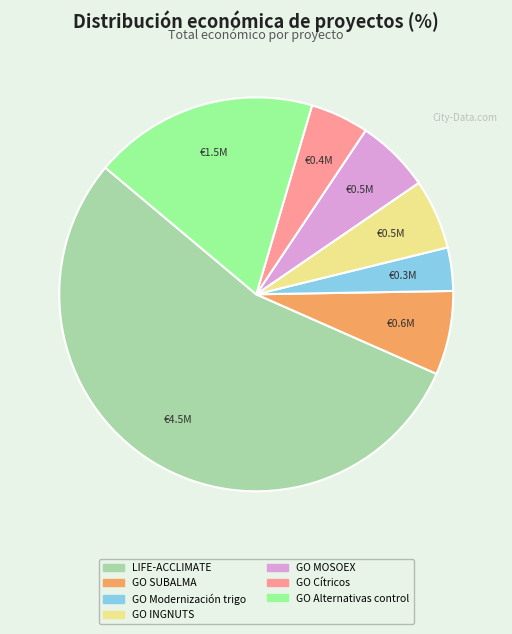

Is there any slice that represents more than half of the pie?

Yes